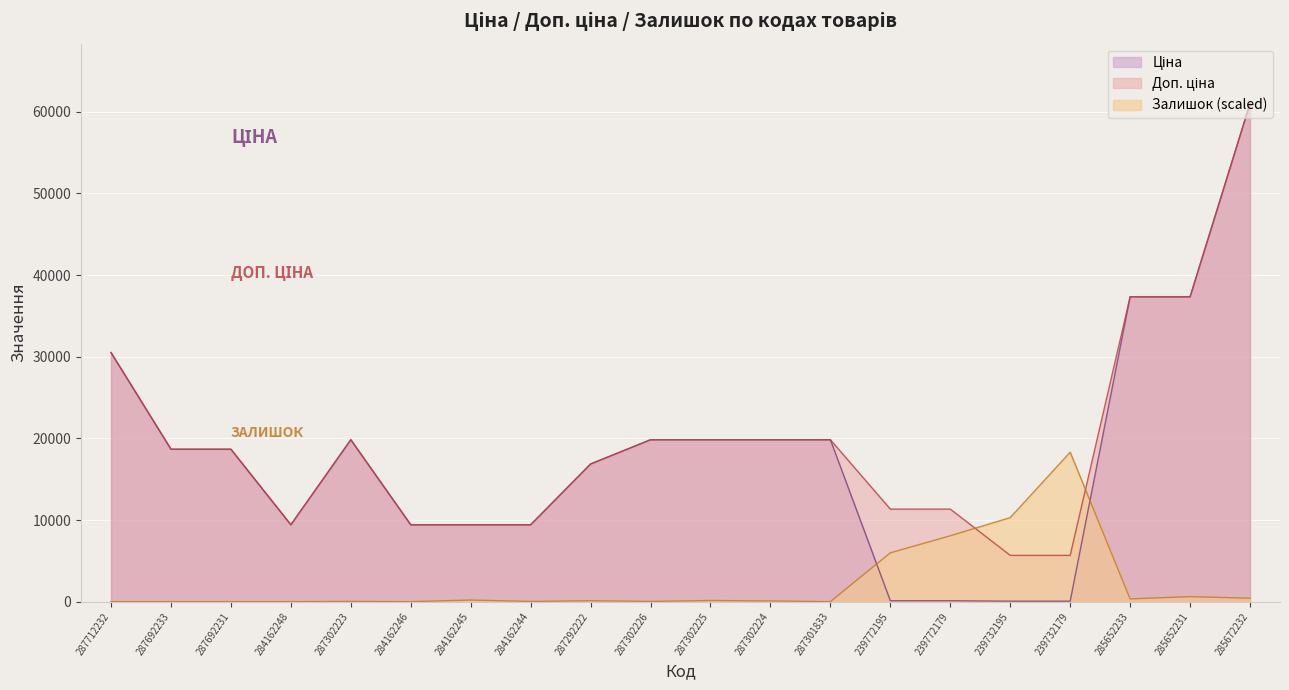

What is the difference between the second highest and second lowest values in the Ціна series?

37286.3